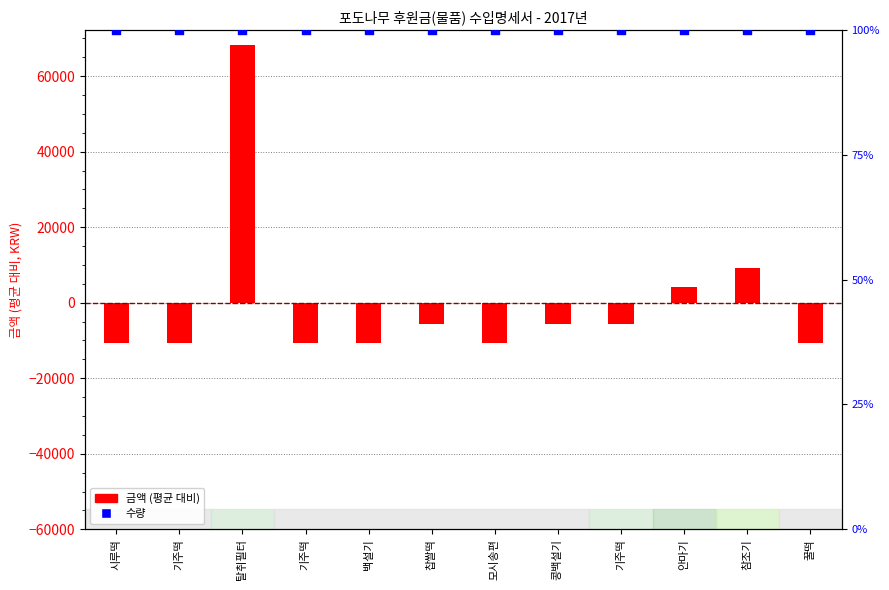

Which series has the largest Y range (max minus min)?

금액 (평균 대비)